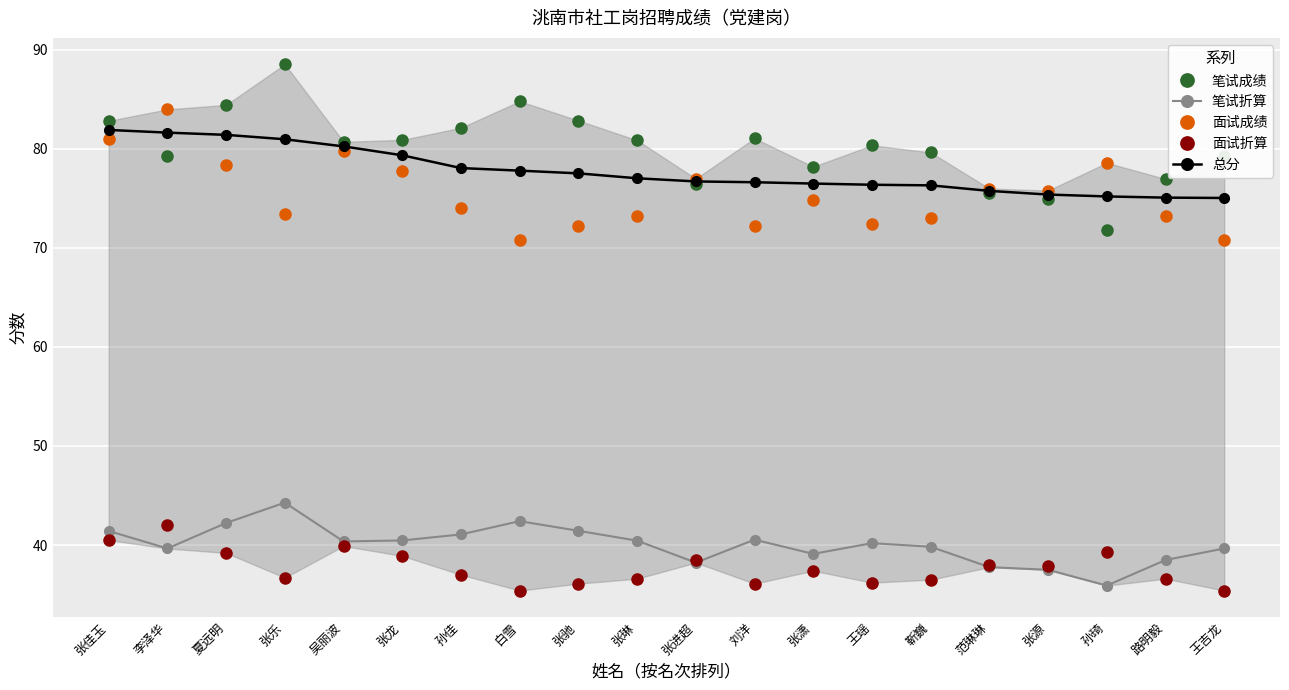

What is the difference between the maximum and minimum values in the 面试成绩 series?

13.2